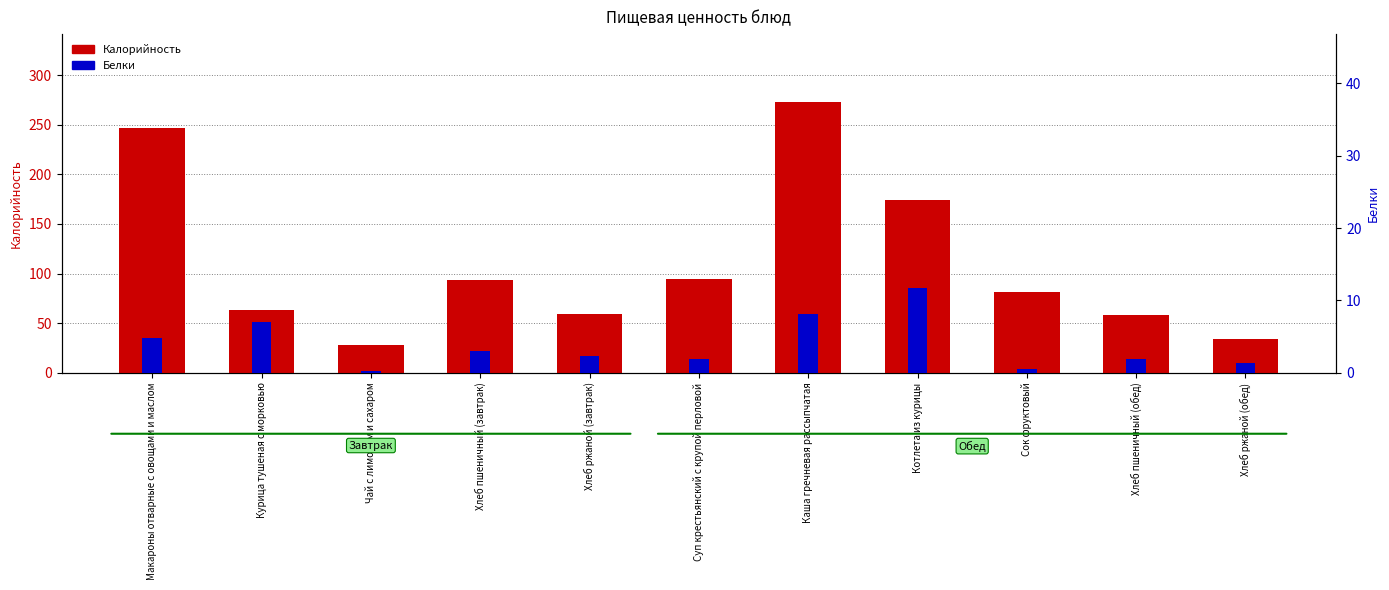

Where is Белки nearest to the value 6?

Курица тушеная с морковью